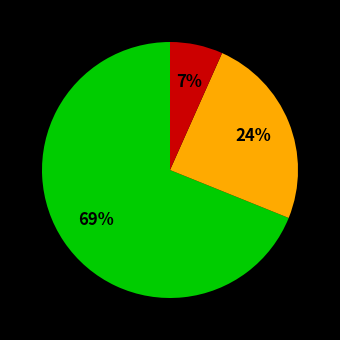

To the nearest percent, what is the difference between the largest and smallest slice percentages?

62%